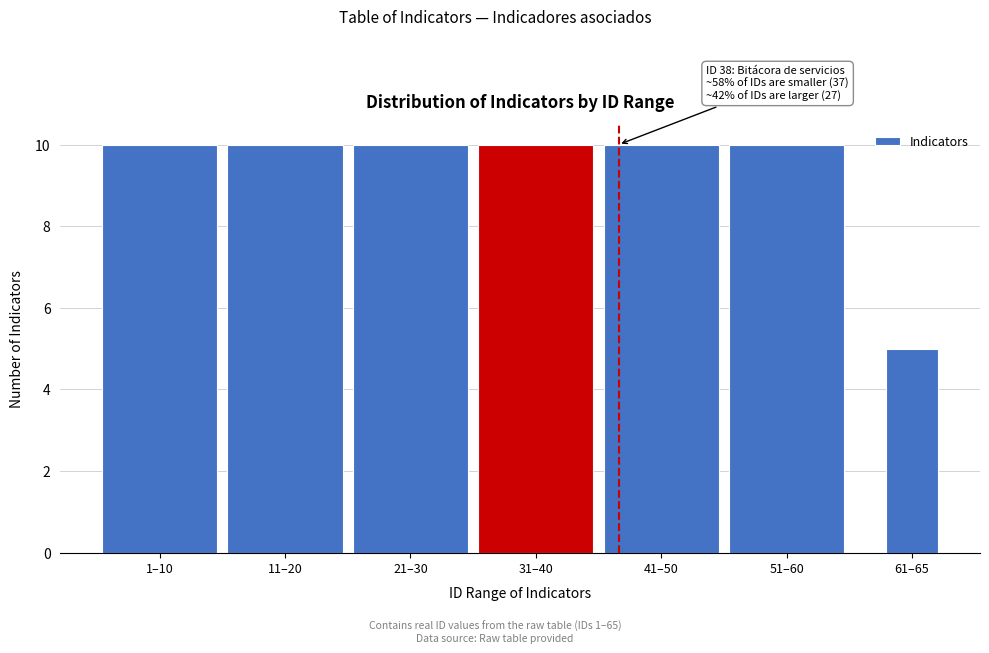

Reading left to right, what are all the values shown in this chart?

1–10=10	11–20=10	21–30=10	31–40=10	41–50=10	51–60=10	61–65=5